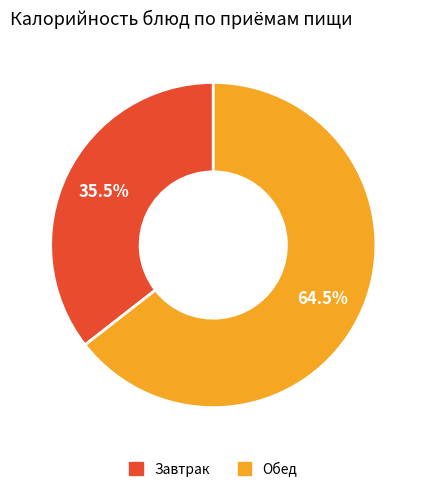

Is there any slice that represents more than half of the pie?

Yes